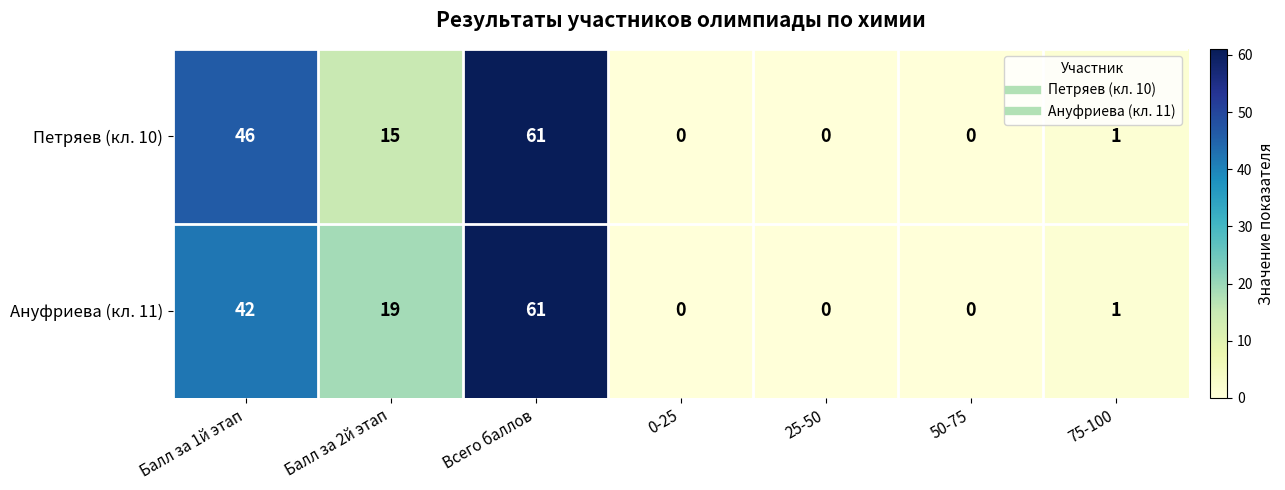

What is the total value across all series at Всего баллов?

122